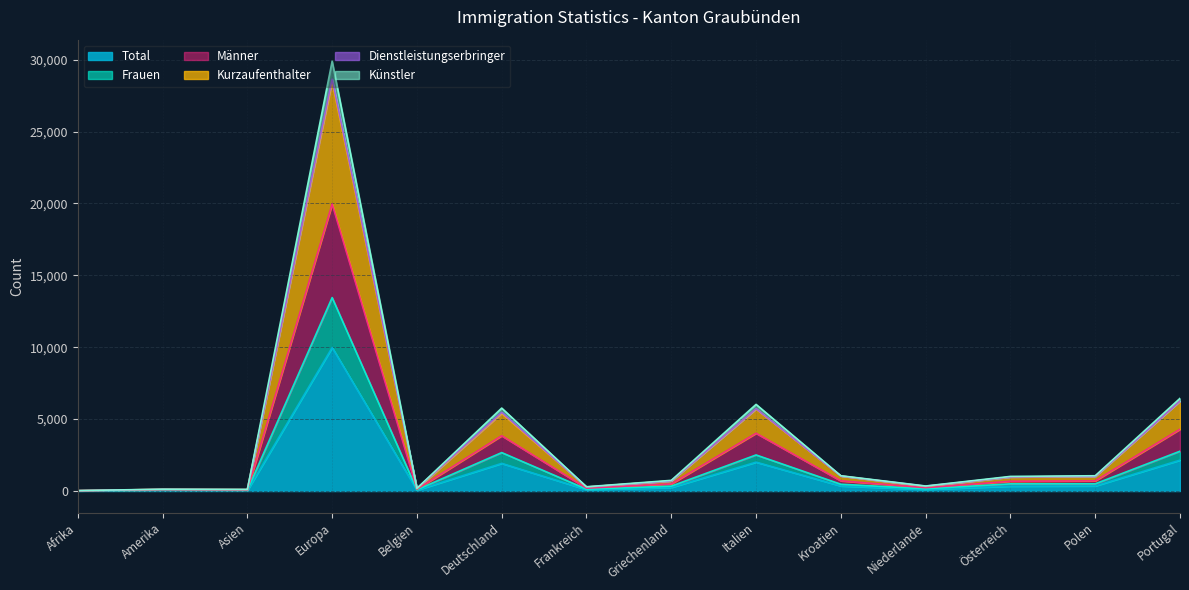

At which label does Total reach its peak?

Europa